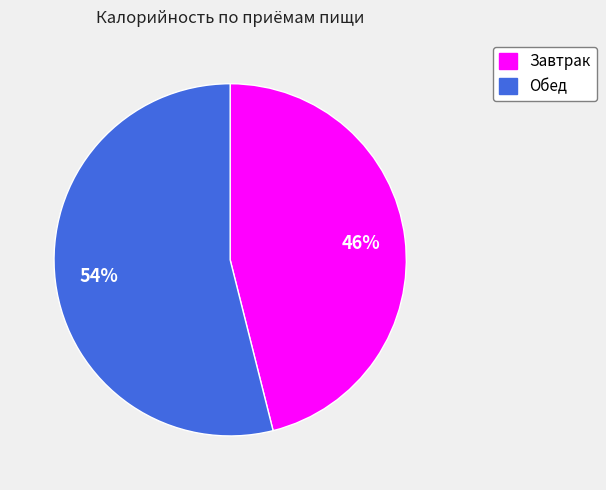

To the nearest percent, what is the difference between the Обед and Завтрак slice percentages?

8%